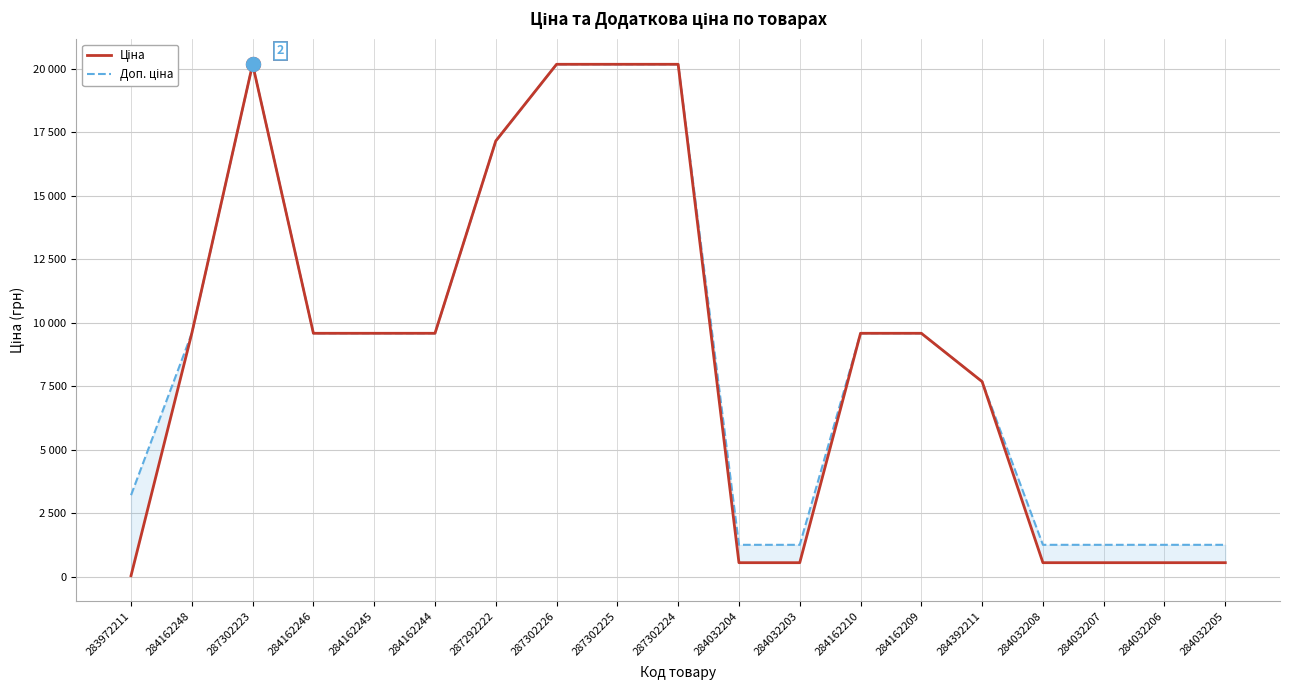

Is the value of Доп. ціна at 284162248 greater than the value of Ціна at 284032205?

Yes